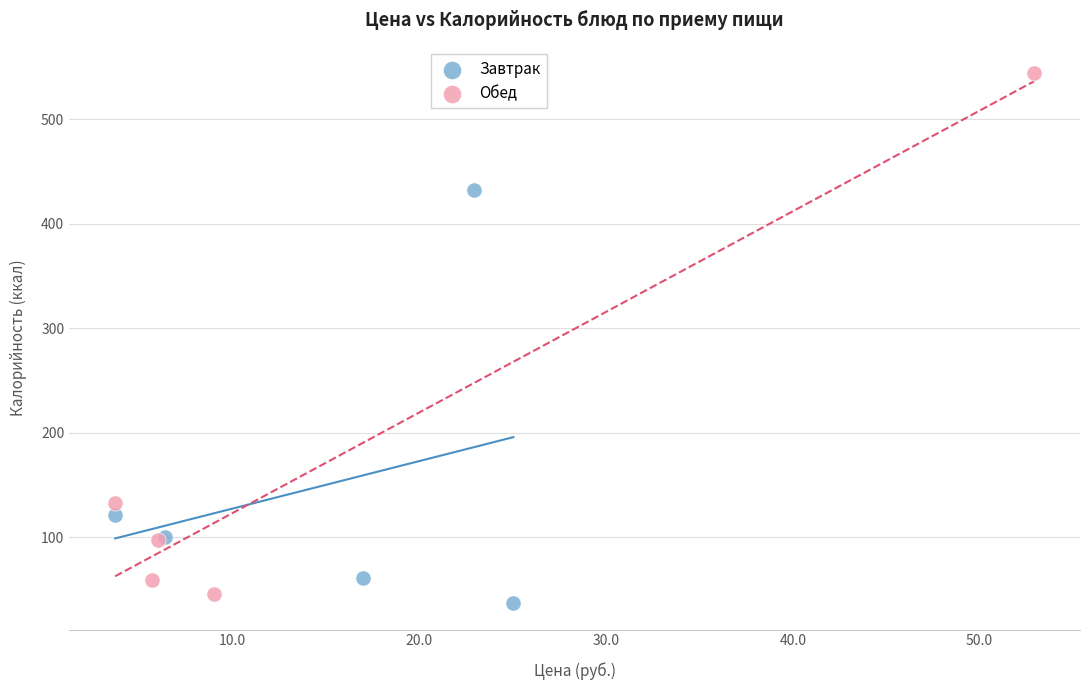

Which series reaches the maximum Y coordinate?

Обед